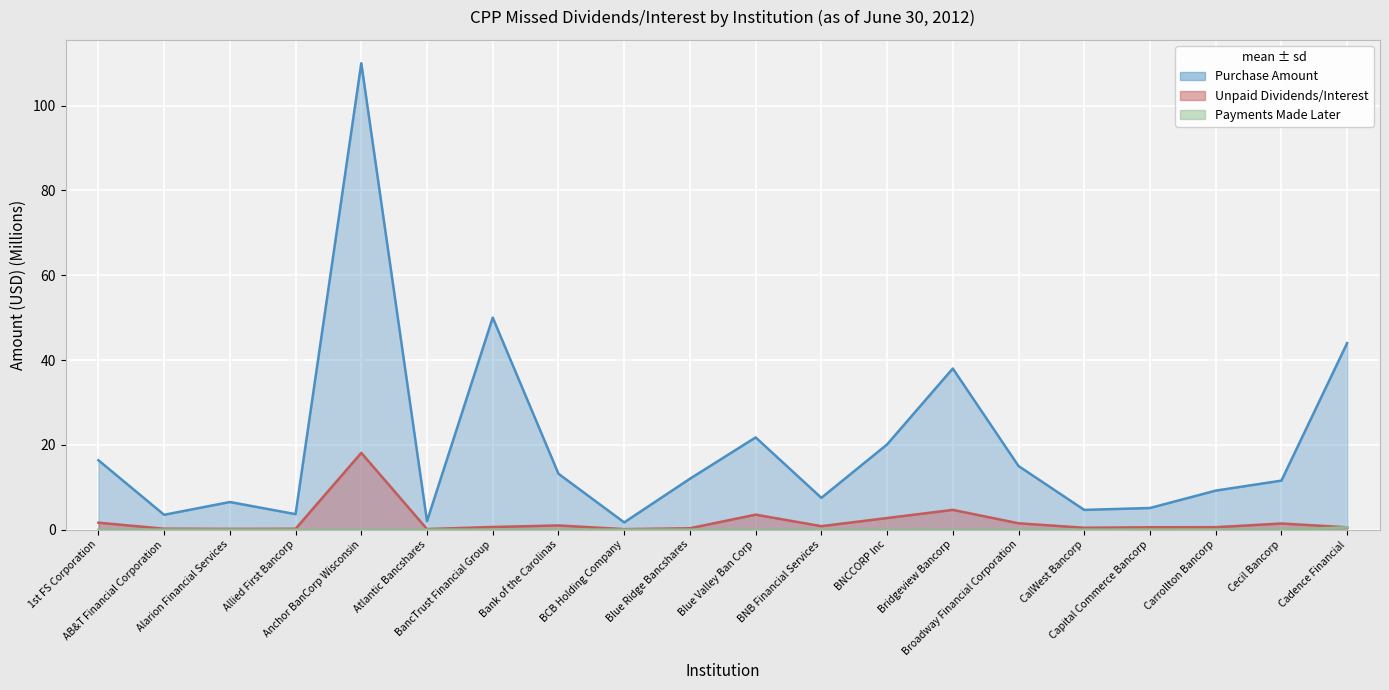

Which series changed the most between Anchor BanCorp Wisconsin and Blue Valley Ban Corp?

Purchase Amount